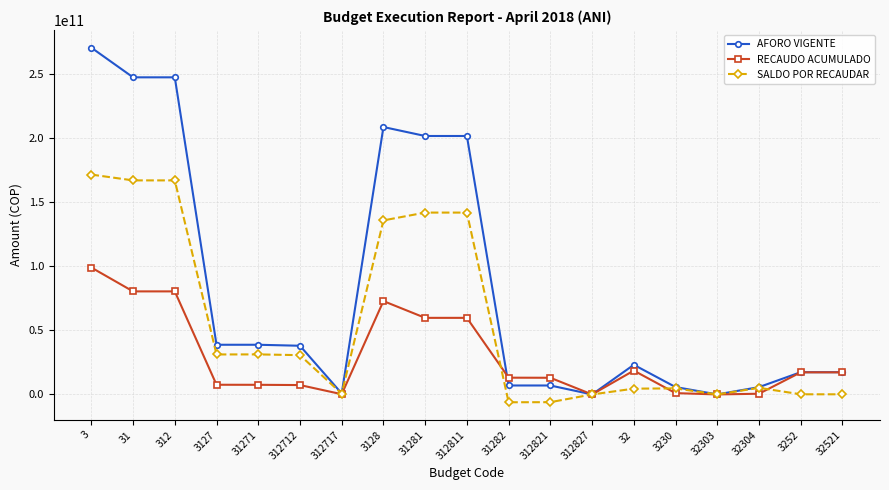

At how many categories does at least one series exceed 219597283372?

3